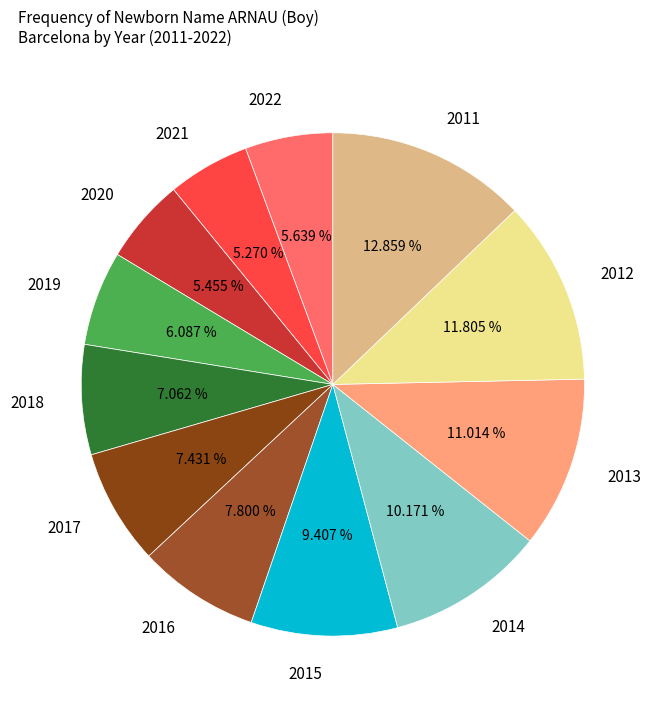

Approximately how many times larger is the value at 2013 compared to 2019?

1.8